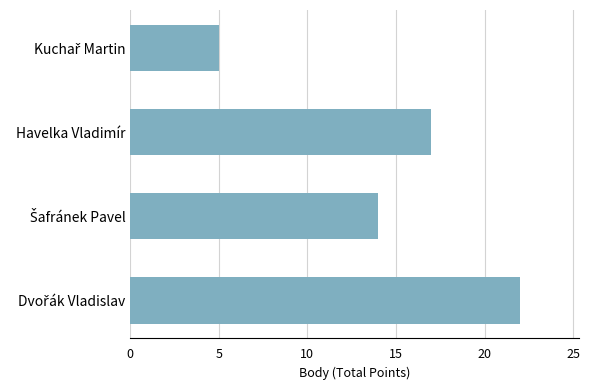

What is the difference between the maximum and minimum values?

17